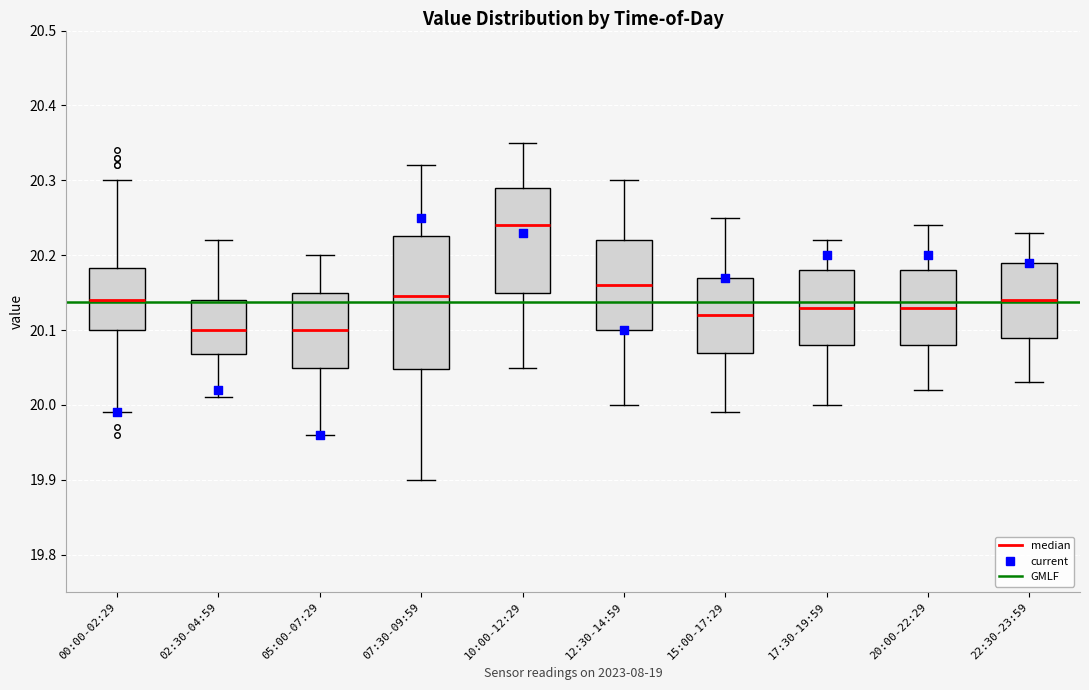

Where does the median line of the box for 00:00-02:29 sit on the y-axis? The values are not printed on the chart, so give them approximately, as read against the axis.

20.14